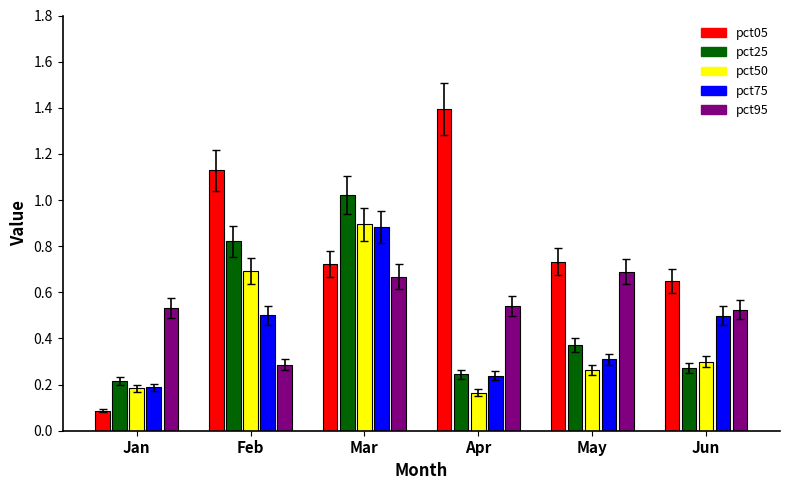

Which label corresponds to the largest value in the chart?

Apr